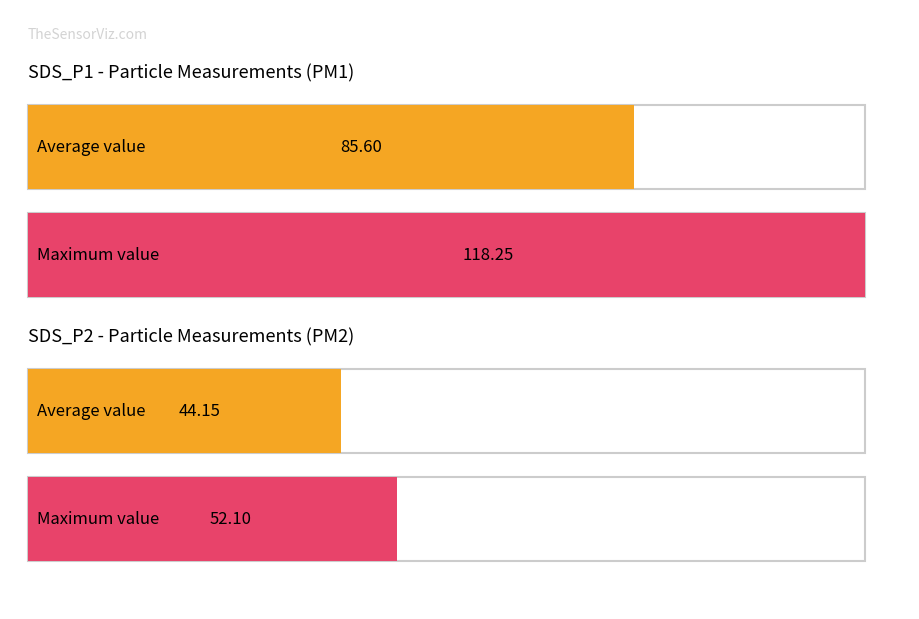

The SDS_P2 series shows 85.0 at 15. True or false?

False